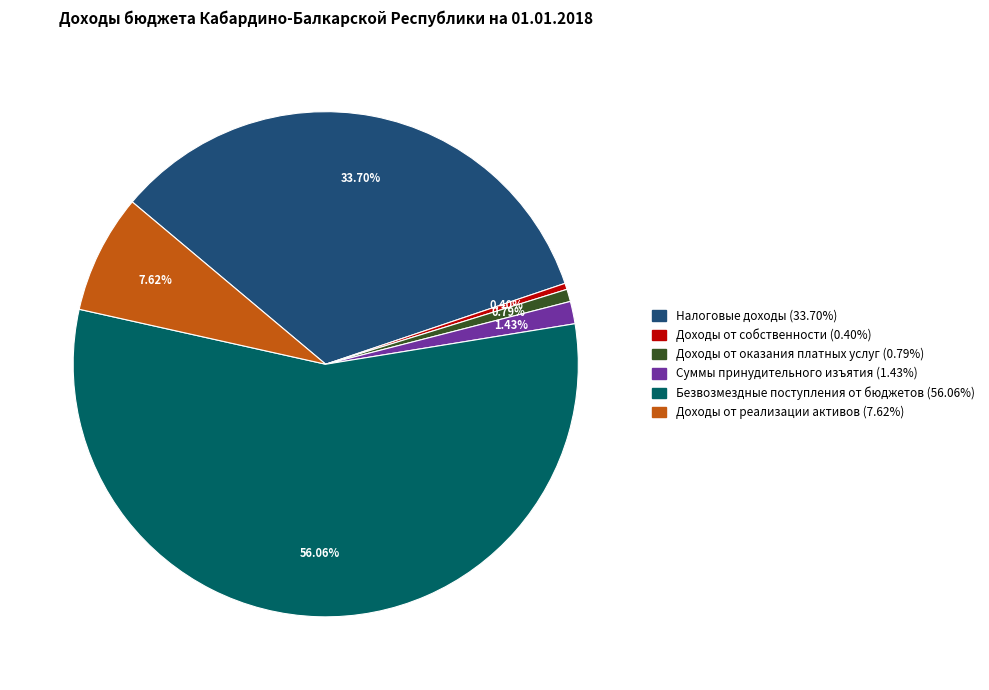

To the nearest percent, what percentage of the pie is Доходы от оказания платных услуг?

1%